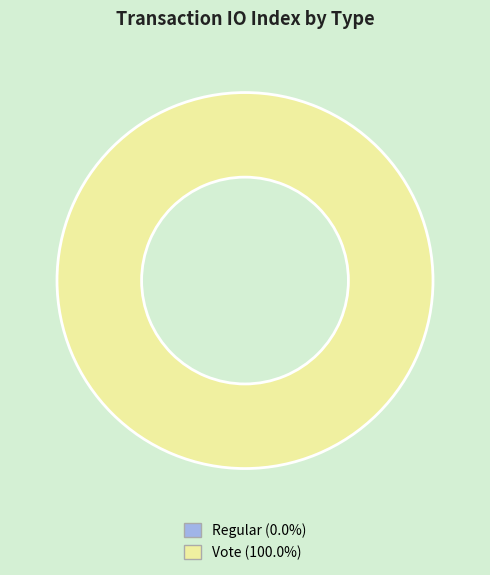

True or false: Regular accounts for 0% of the total.

True